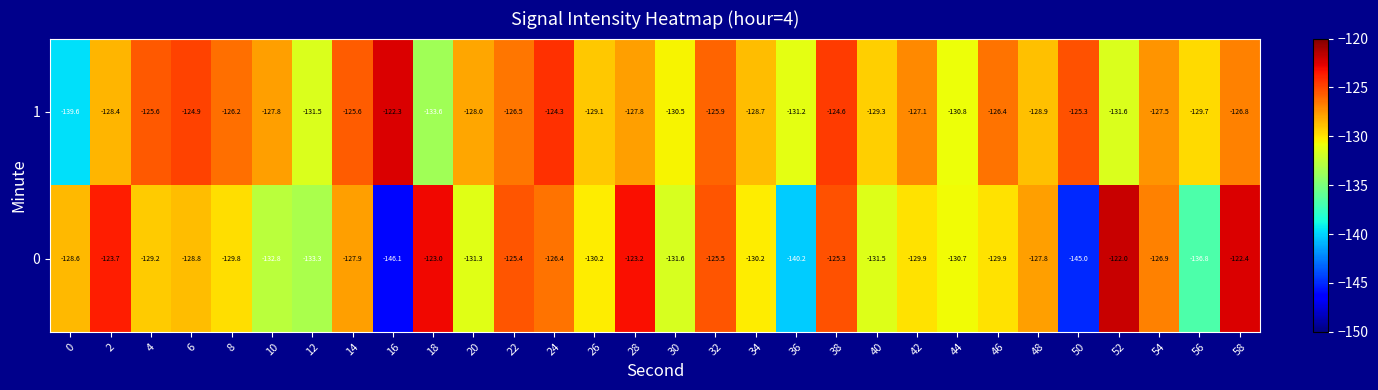

What is the spread (max minus min) of values at 52?

9.6